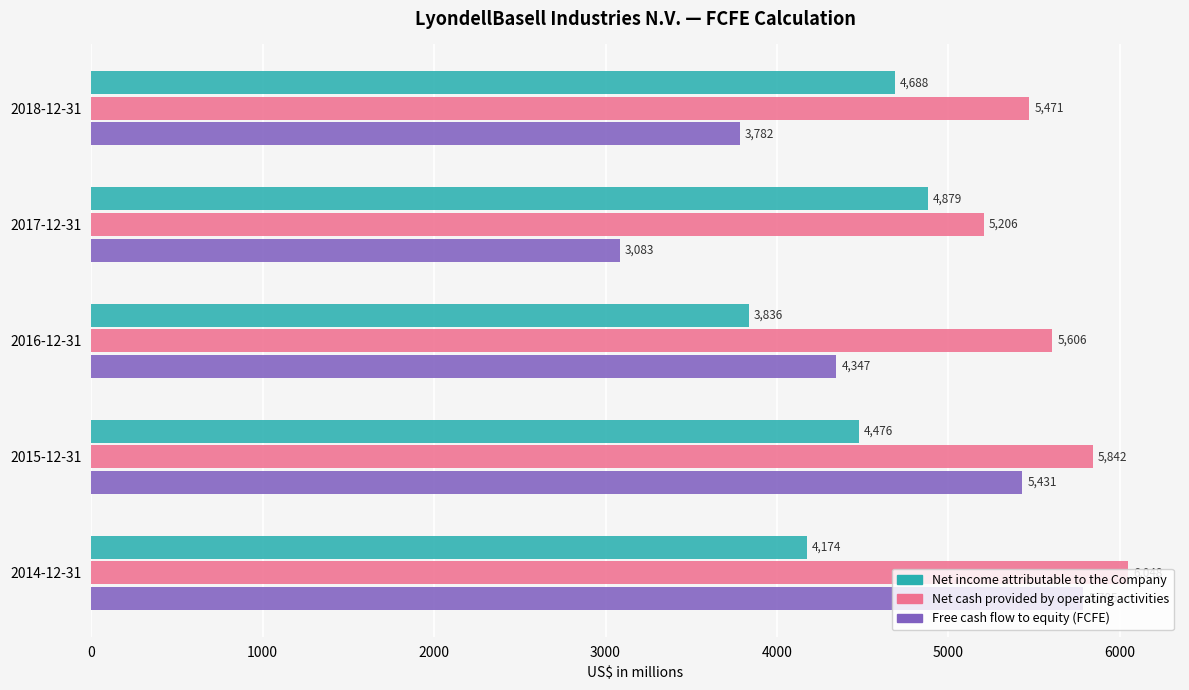

Which series has the widest spread of values?

Free cash flow to equity (FCFE)